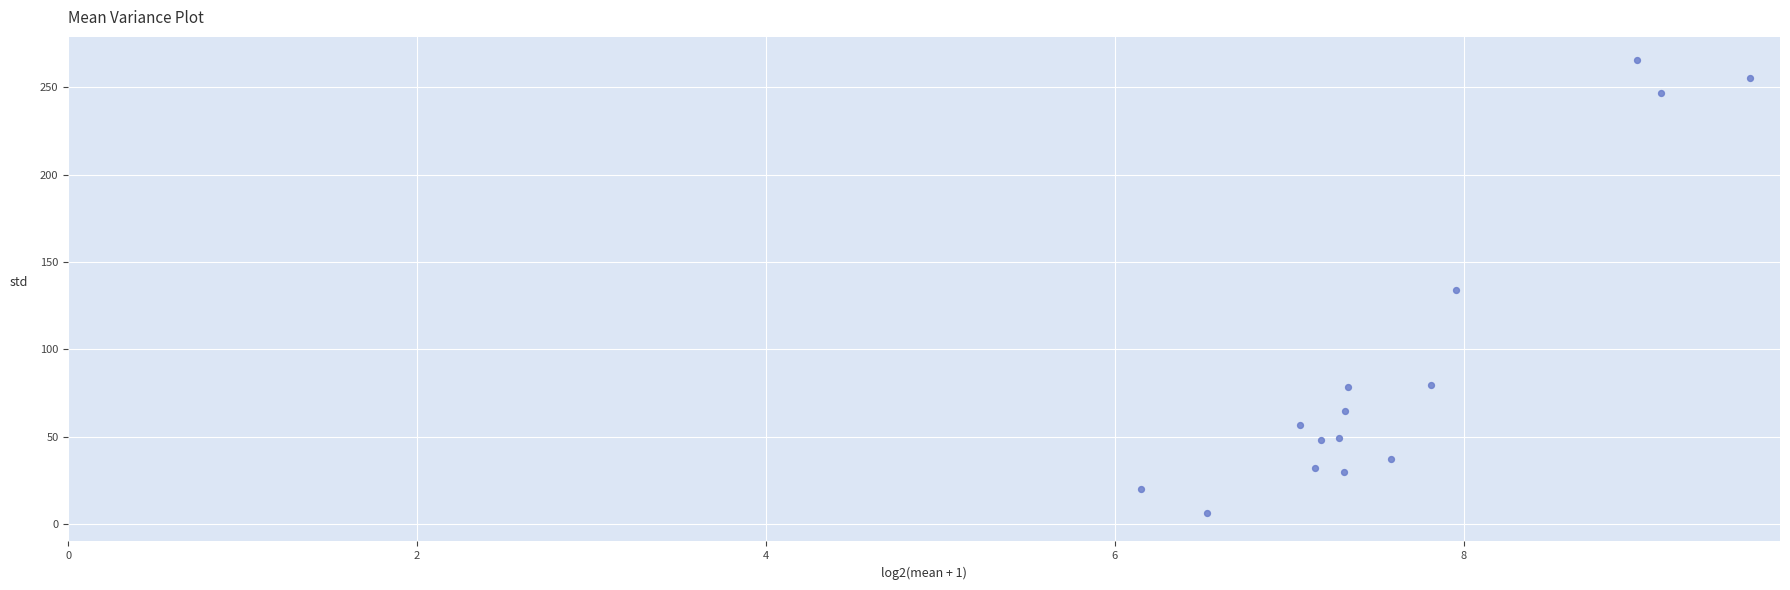

What is the range of X values (max minus min)?

3.5